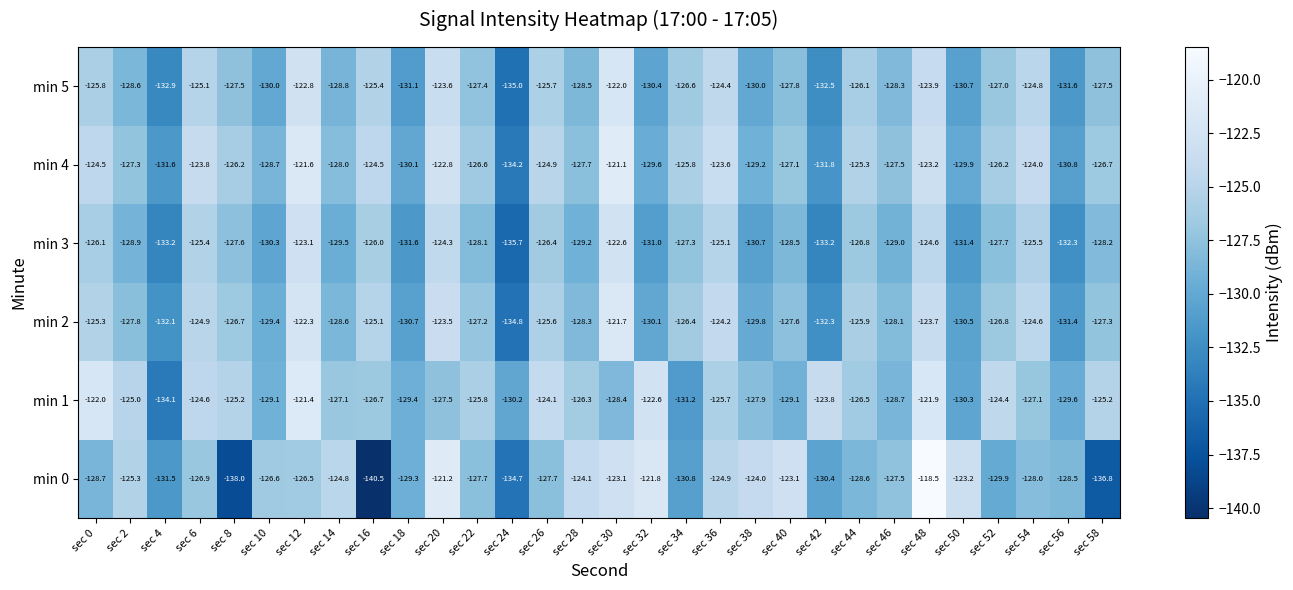

What is the sum of the min 5 values at sec 48 and sec 24?

-258.9